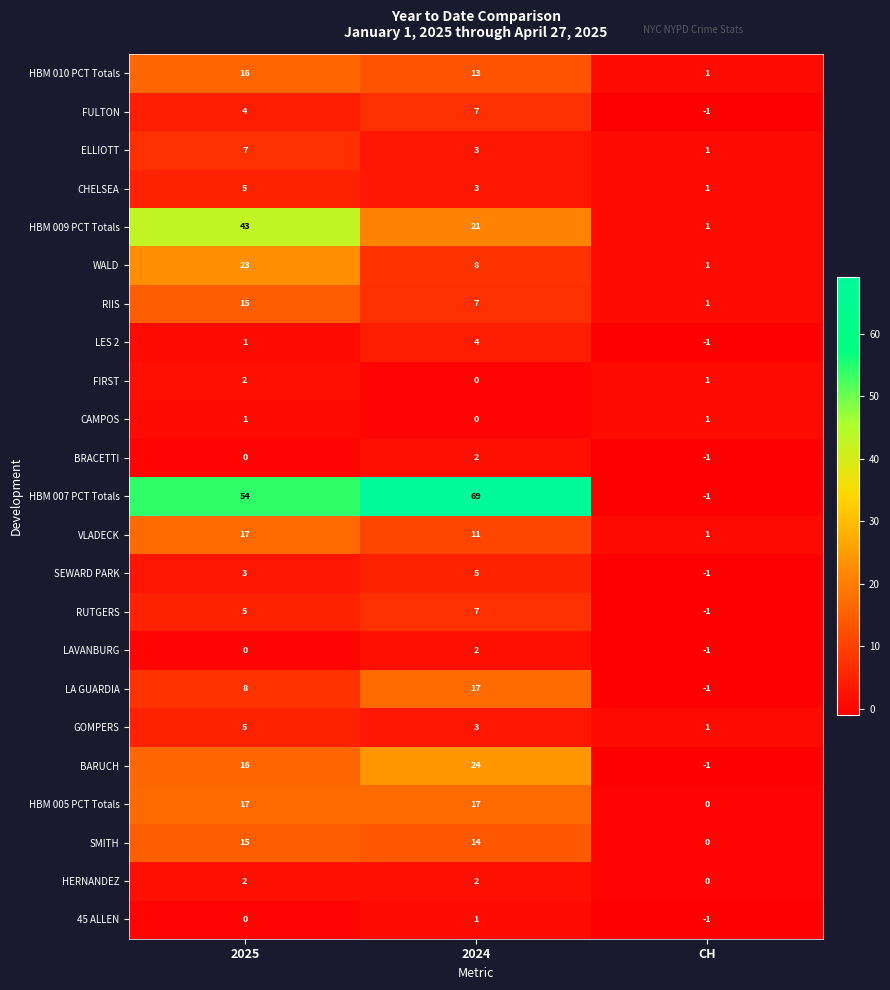

What is the sum of the ELLIOTT values at 2025 and CH?

8